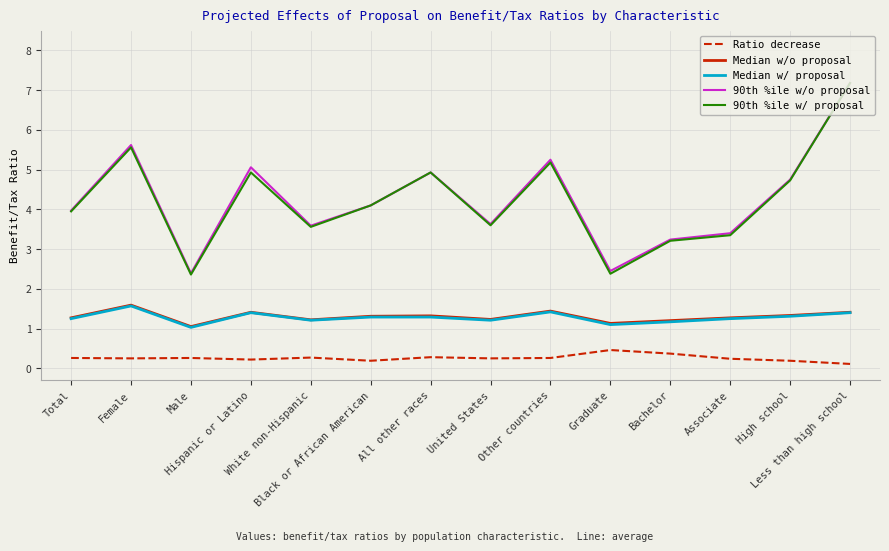

True or false: 90th %ile w/ proposal and Median w/o proposal cross at least once.

False